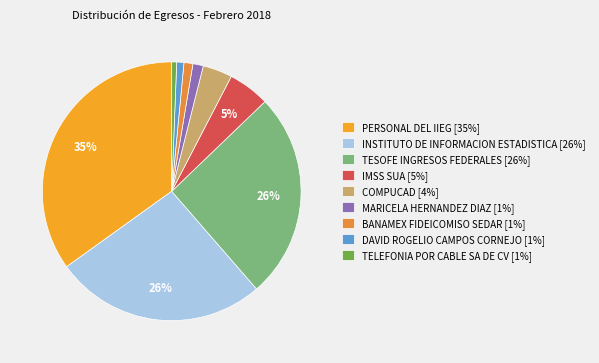

Rank the categories by value from highest to lowest.

PERSONAL DEL IIEG, INSTITUTO DE INFORMACION ESTADISTICA, TESOFE INGRESOS FEDERALES, IMSS SUA, COMPUCAD, MARICELA HERNANDEZ DIAZ, BANAMEX FIDEICOMISO SEDAR, DAVID ROGELIO CAMPOS CORNEJO, TELEFONIA POR CABLE SA DE CV